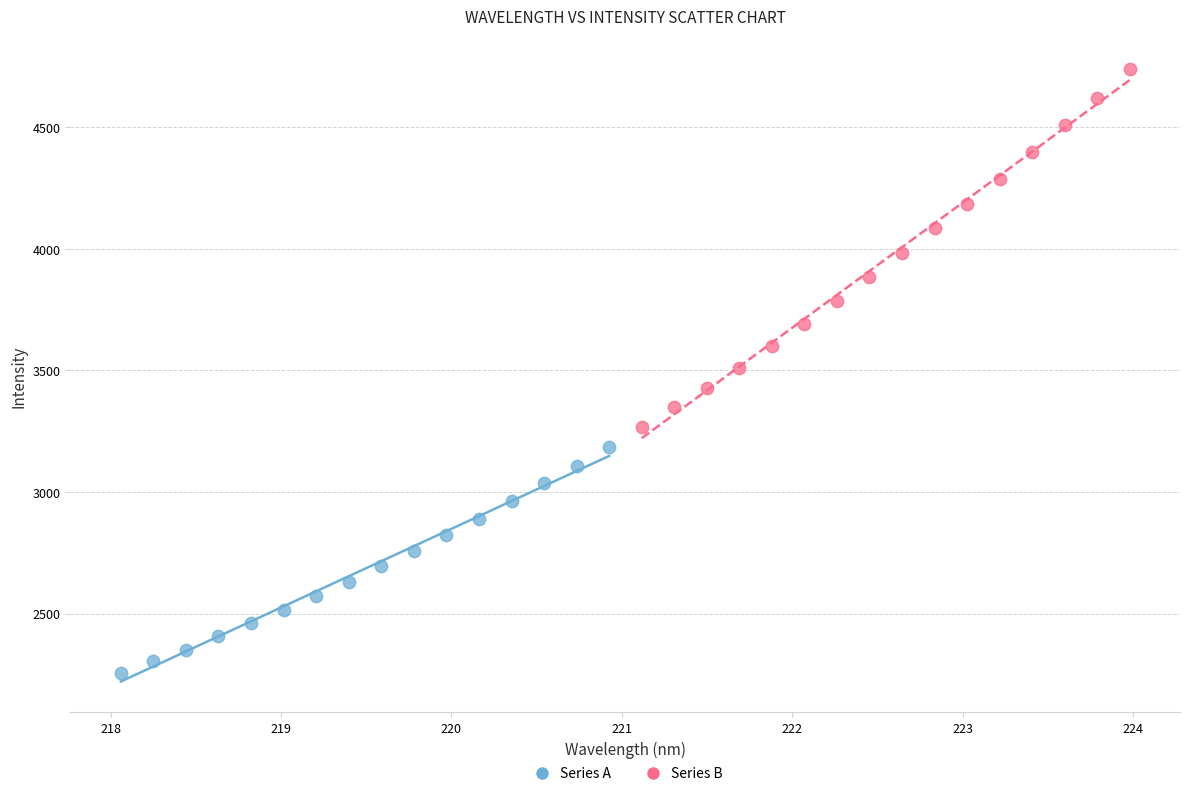

Which series has the largest Y range (max minus min)?

Series B